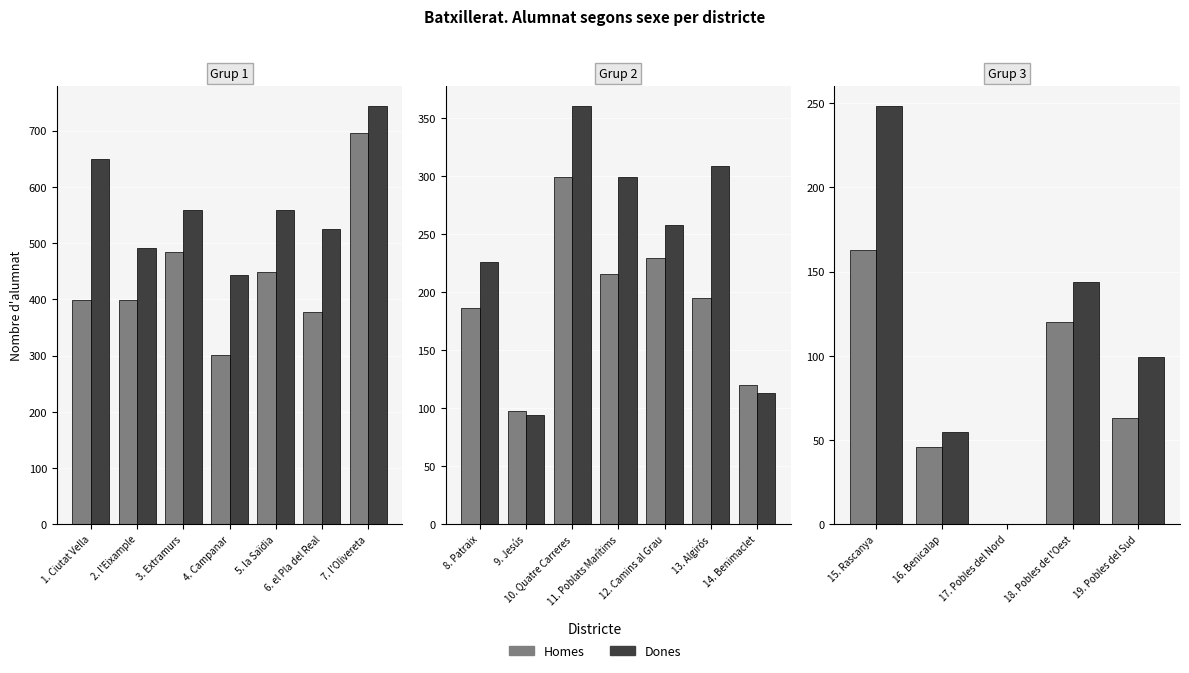

Which series has the largest range (max minus min)?

Dones